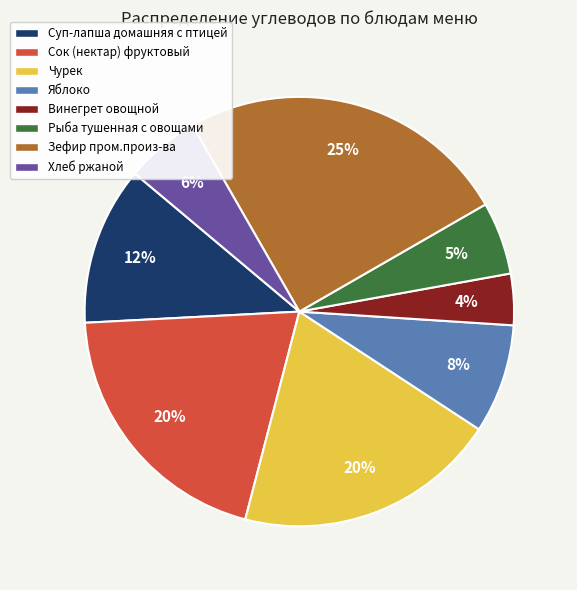

Is there a majority slice in this chart?

No